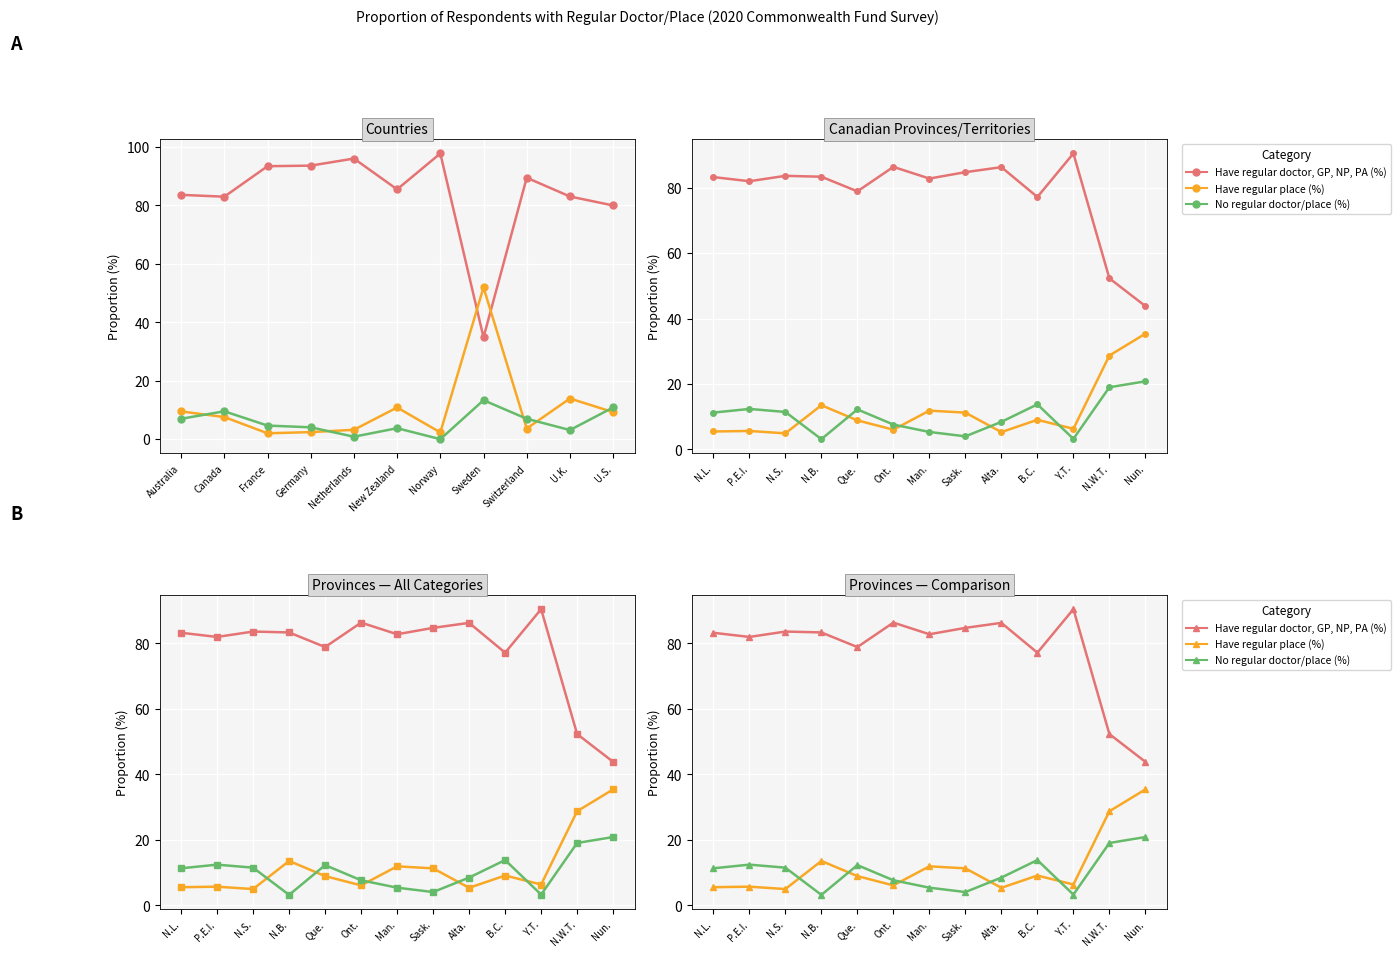

Is this an area chart (filled region under the line)?

No